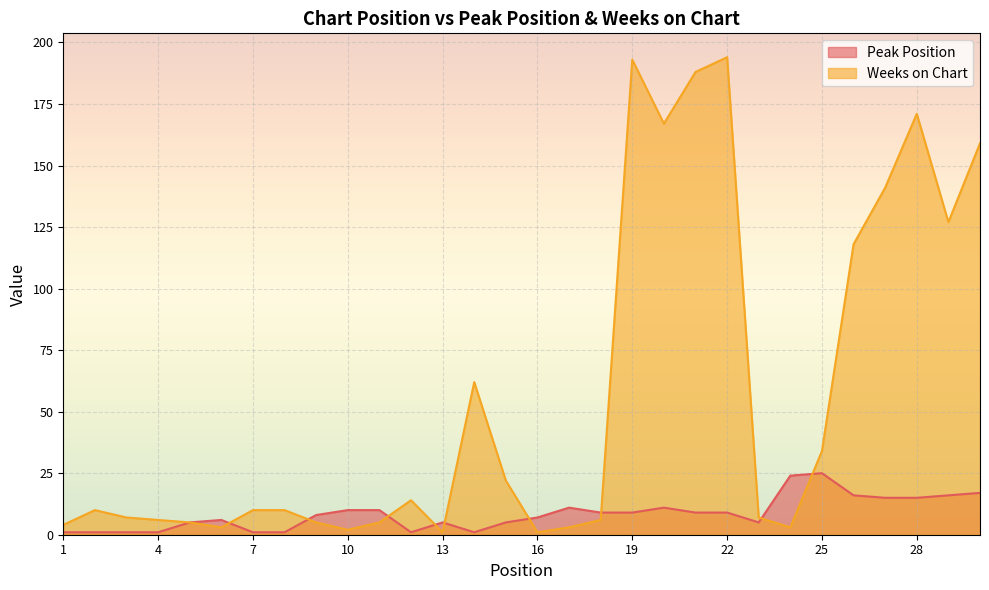

Which category has the lowest value across all series?

1